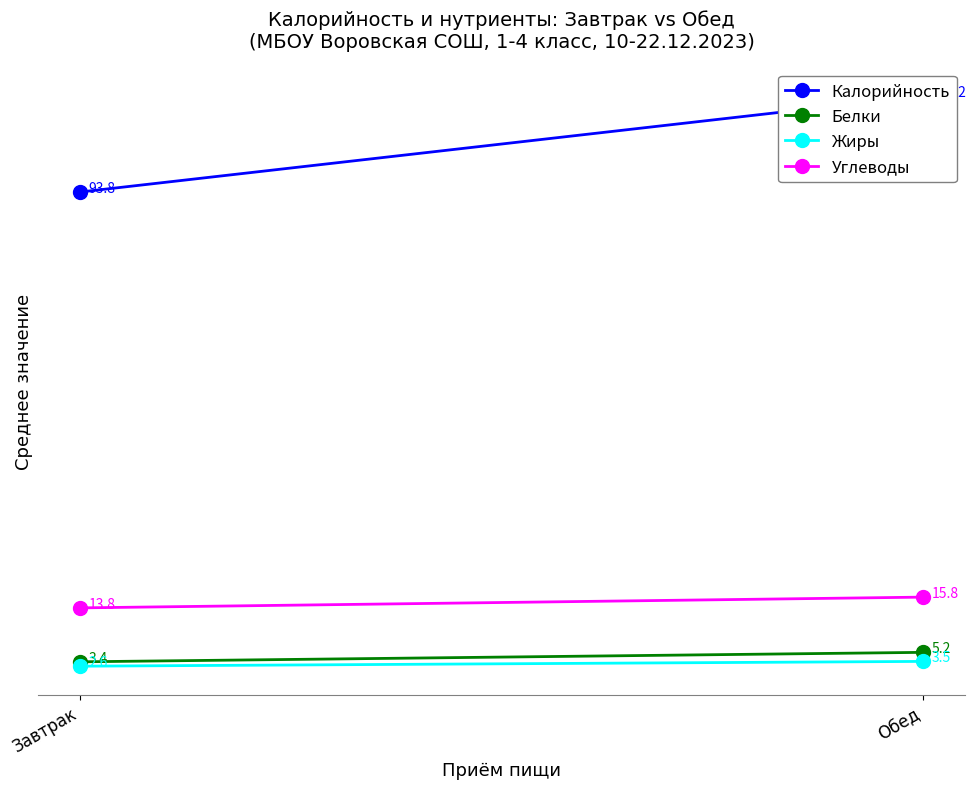

How many data points in Жиры are above 3?

1